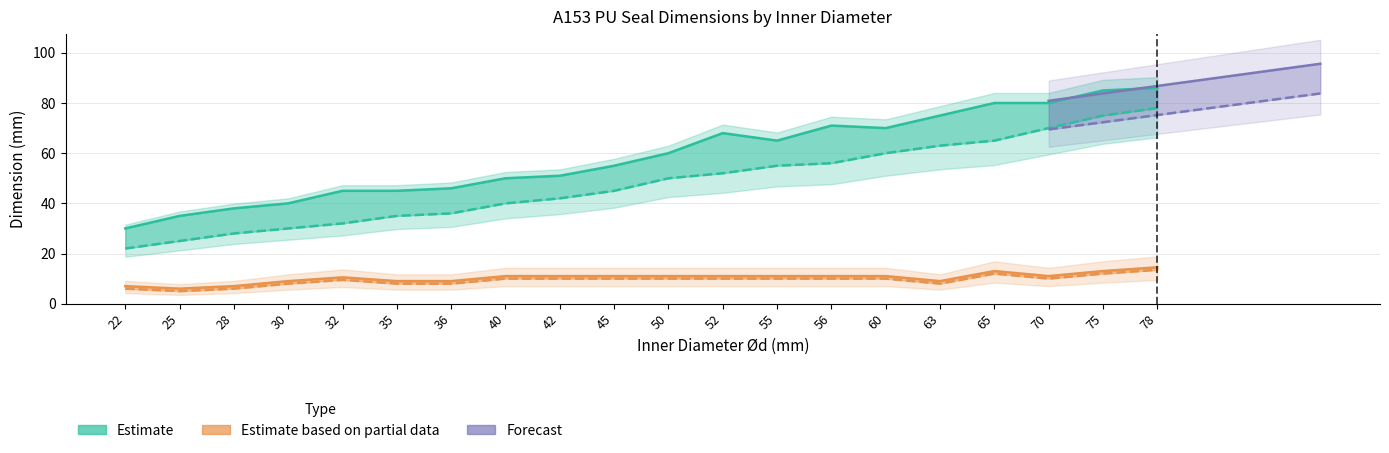

At how many categories does at least one series exceed 9?

20